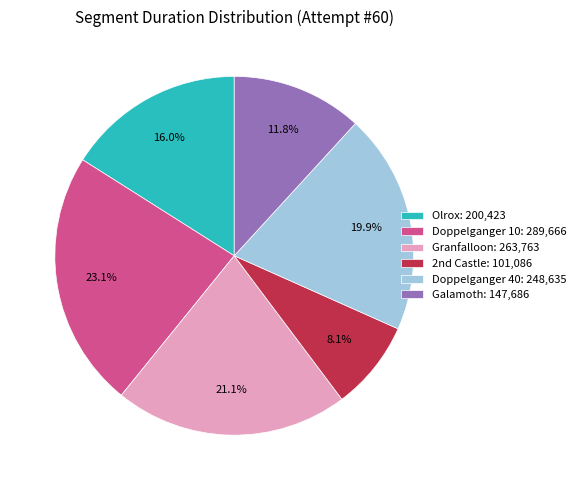

To the nearest percent, what is the difference between the largest and smallest slice percentages?

15%